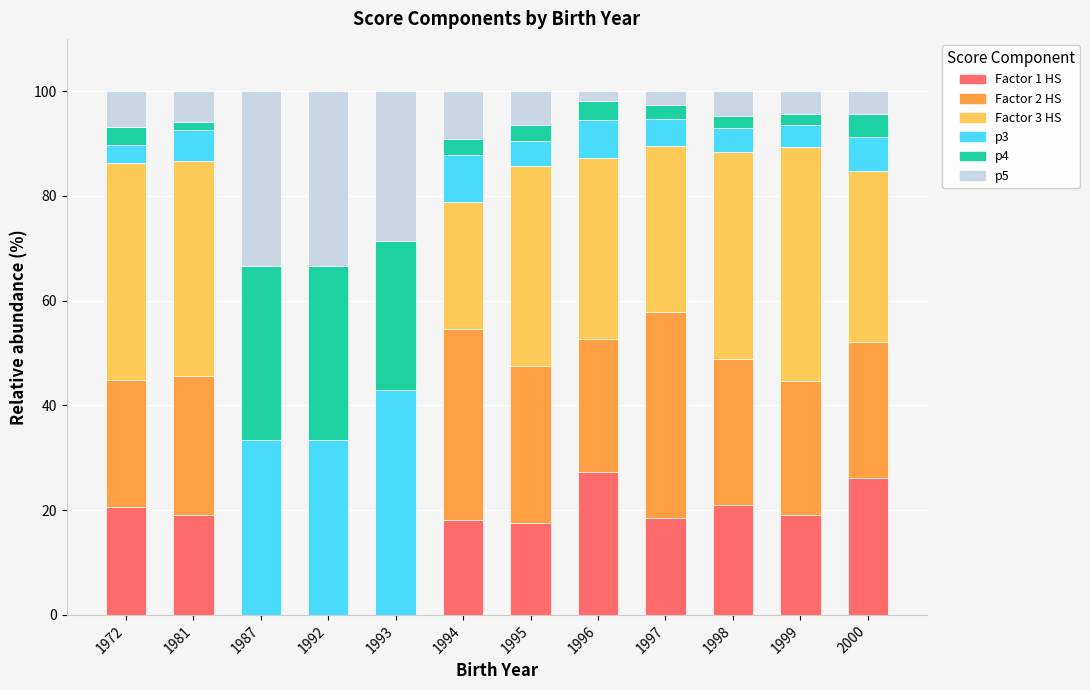

Are the bars grouped side by side (vs. stacked)?

No